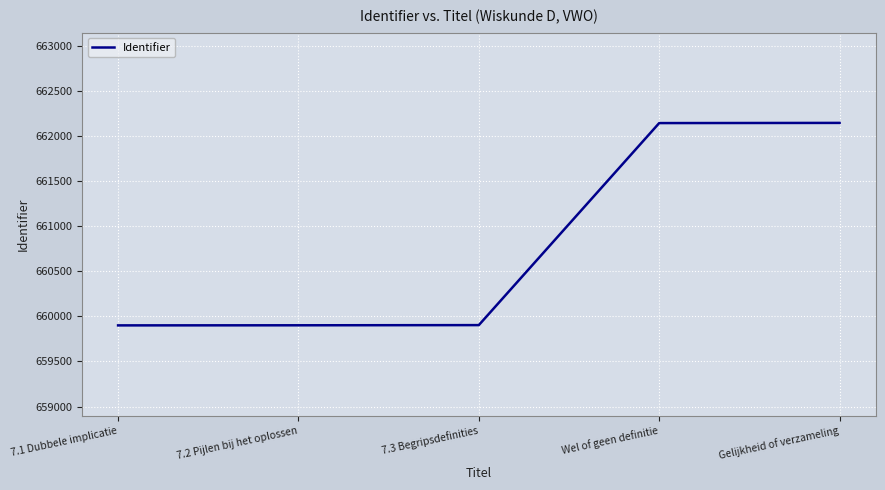

Which has a higher value, Gelijkheid of verzameling or 7.2 Pijlen bij het oplossen?

Gelijkheid of verzameling